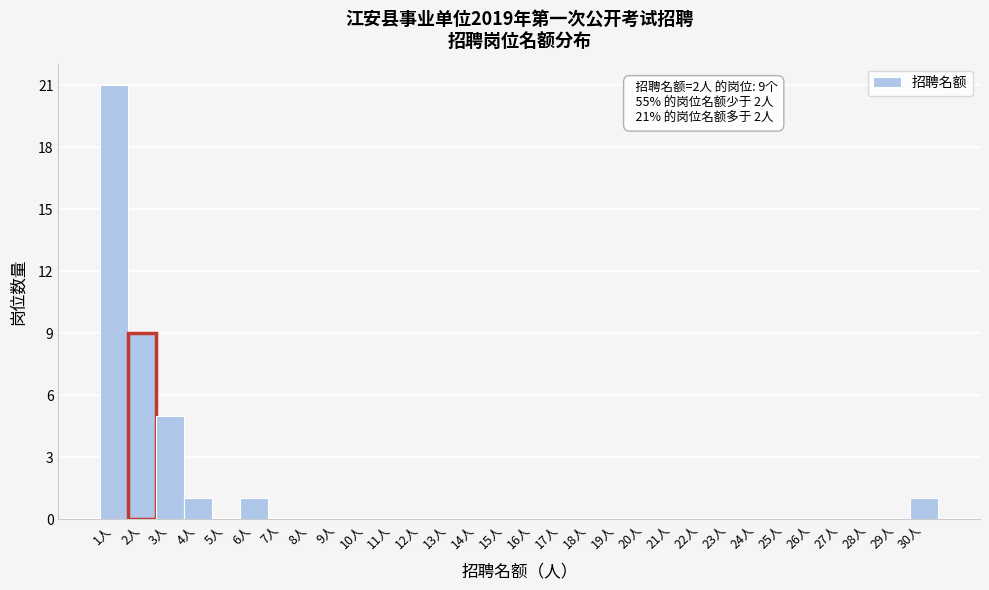

Which range on the x-axis has the tallest bar?

0.5 to 1.5